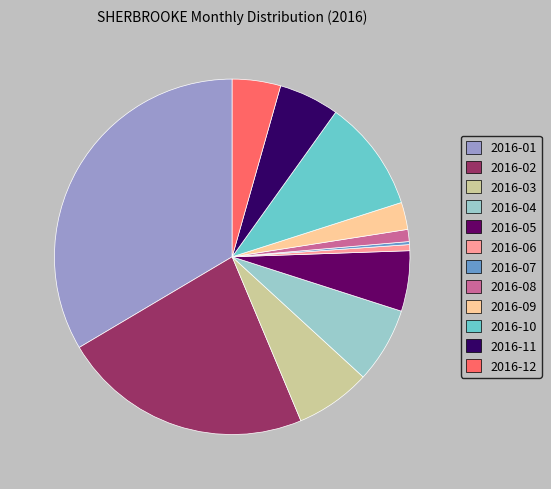

Is it true that 2016-05 is 16% of the pie?

False